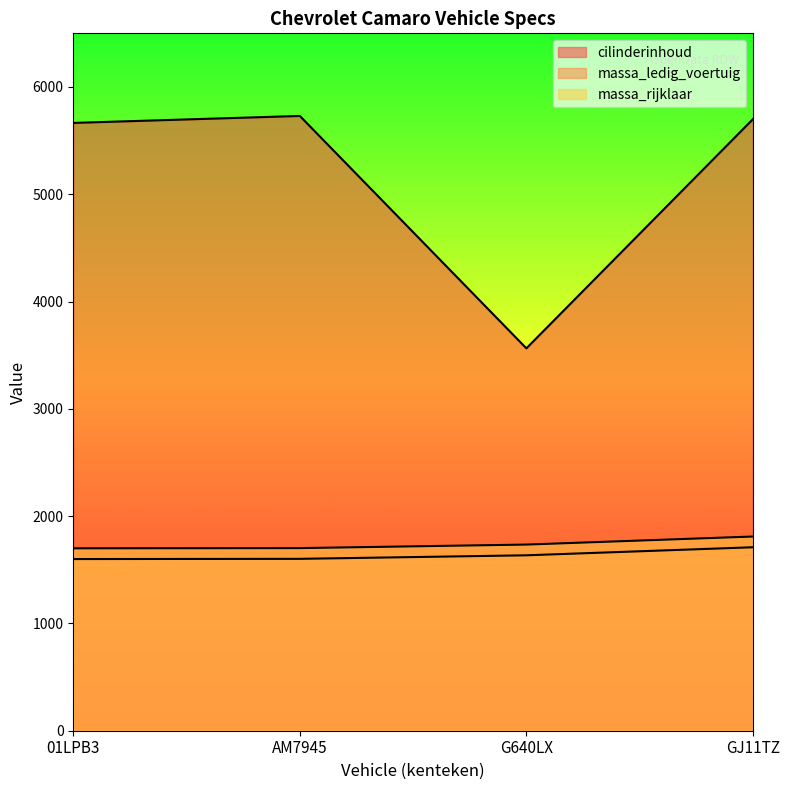

Reading left to right, extract all data points from this chart.

cilinderinhoud: 5665	5730	3564	5700
massa_ledig_voertuig: 1600	1602	1635	1710
massa_rijklaar: 1700	1702	1735	1810